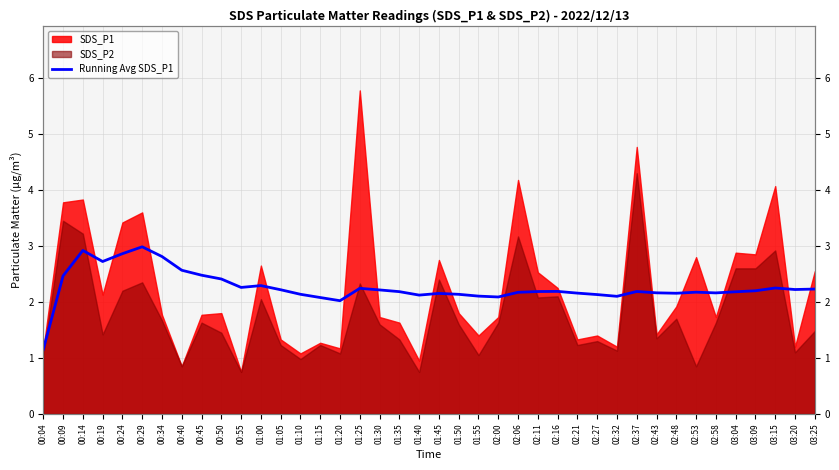

Reading left to right, transcribe all the data shown in this chart.

00:04=1.1	00:09=2.5	00:14=2.9	00:19=2.7	00:24=2.9	00:29=3.0	00:34=2.8	00:40=2.6	00:45=2.5	00:50=2.4	00:55=2.3	01:00=2.3	01:05=2.2	01:10=2.1	01:15=2.1	01:20=2.0	01:25=2.2	01:30=2.2	01:35=2.2	01:40=2.1	01:45=2.2	01:50=2.1	01:55=2.1	02:00=2.1	02:06=2.2	02:11=2.2	02:16=2.2	02:21=2.2	02:27=2.1	02:32=2.1	02:37=2.2	02:43=2.2	02:48=2.2	02:53=2.2	02:58=2.2	03:04=2.2	03:09=2.2	03:15=2.2	03:20=2.2	03:25=2.2